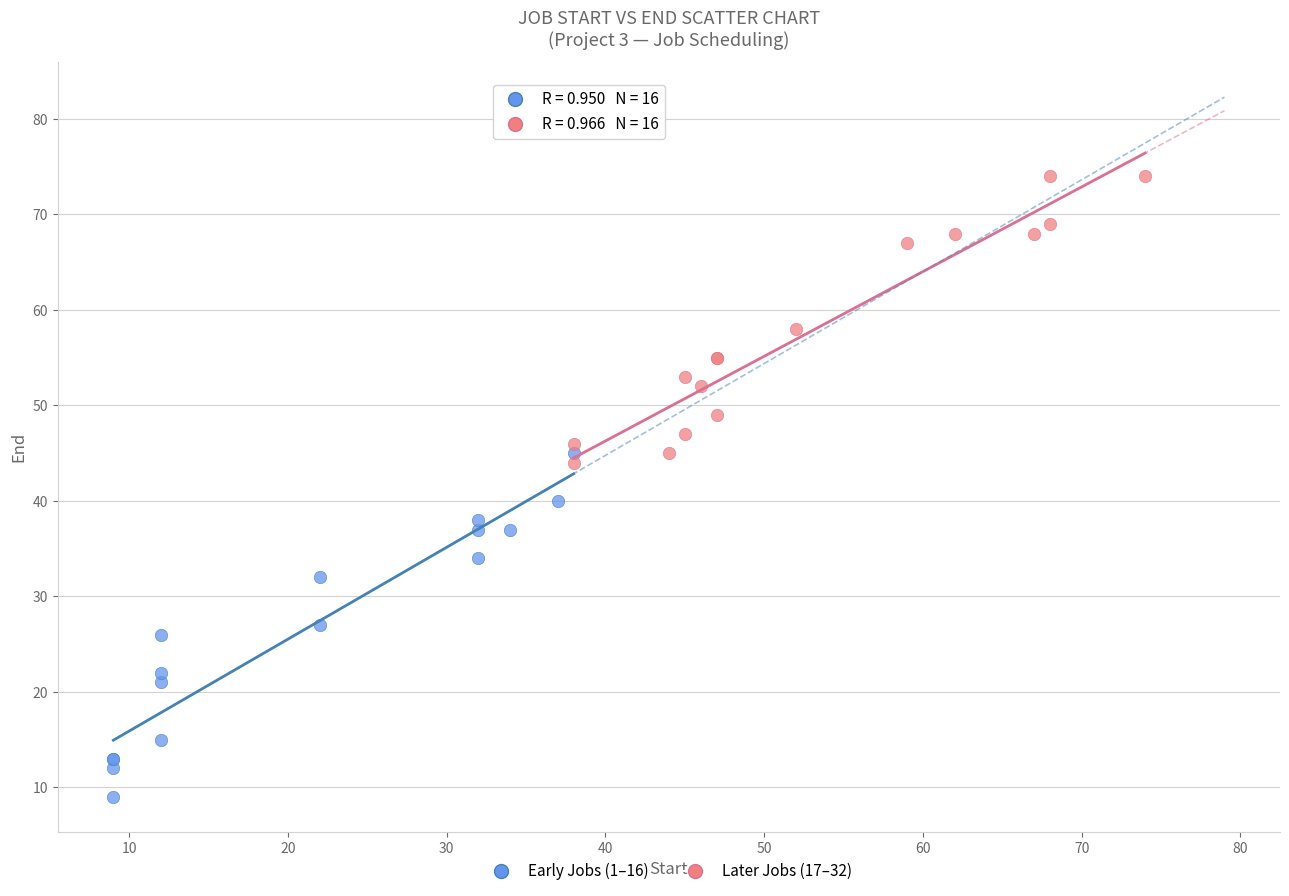

Which series has the largest Y range (max minus min)?

Early Jobs (1–16)